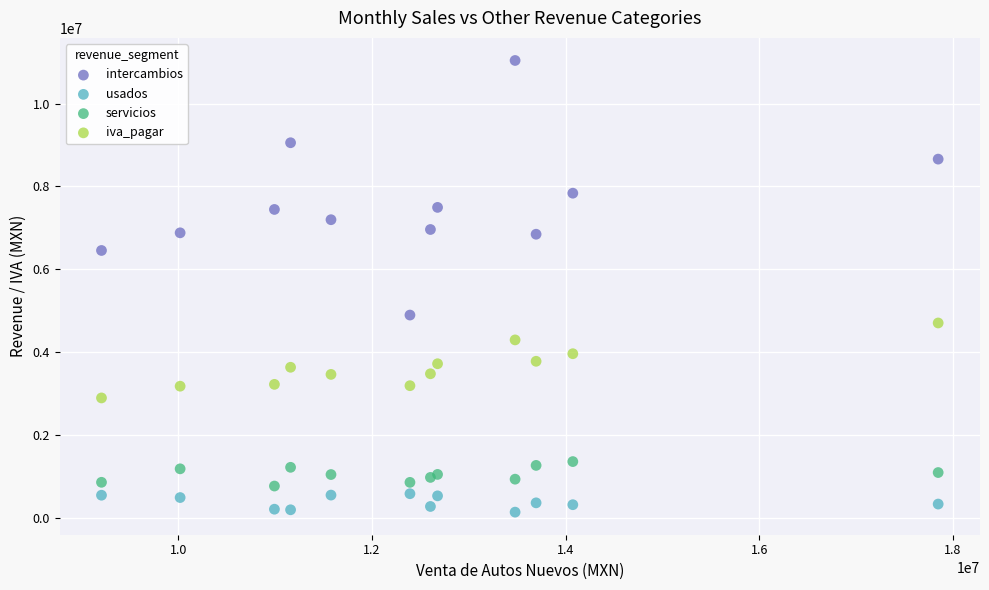

Which series contains the lowest Y value?

usados